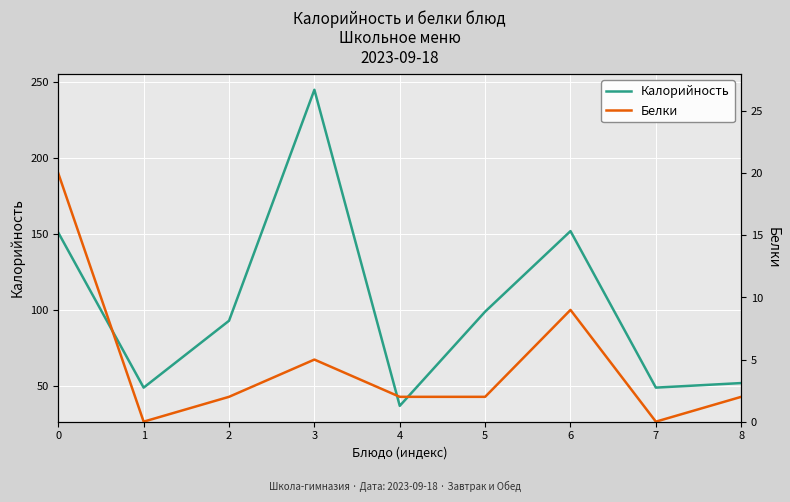

What is the sum of the Калорийность values at 1 and 4?

86